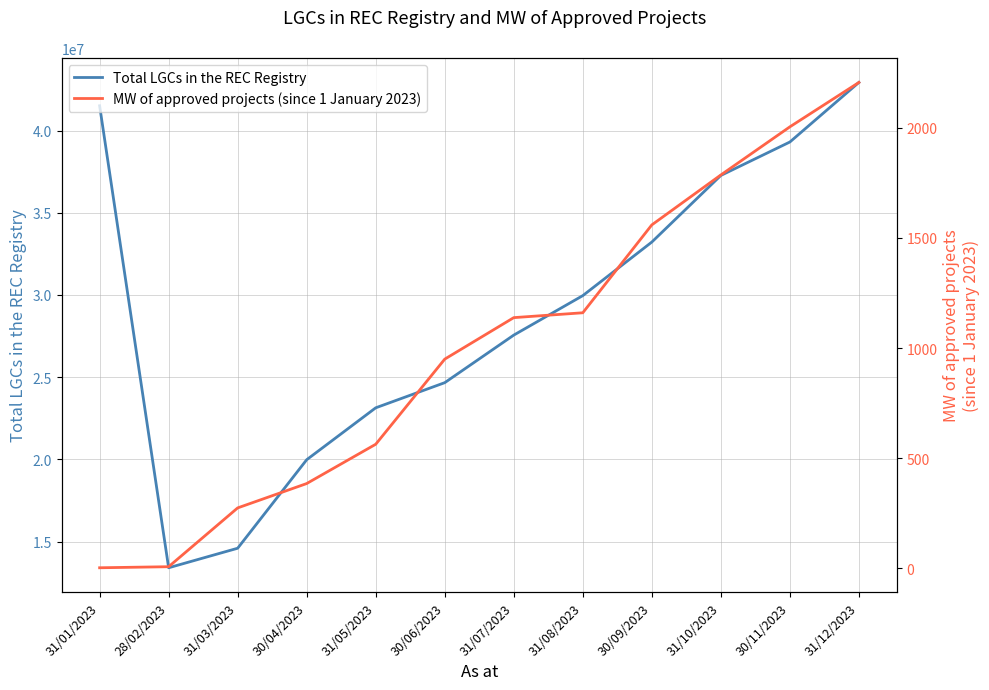

What is the difference between the maximum and minimum values in the Total LGCs in the REC Registry series?

29525457